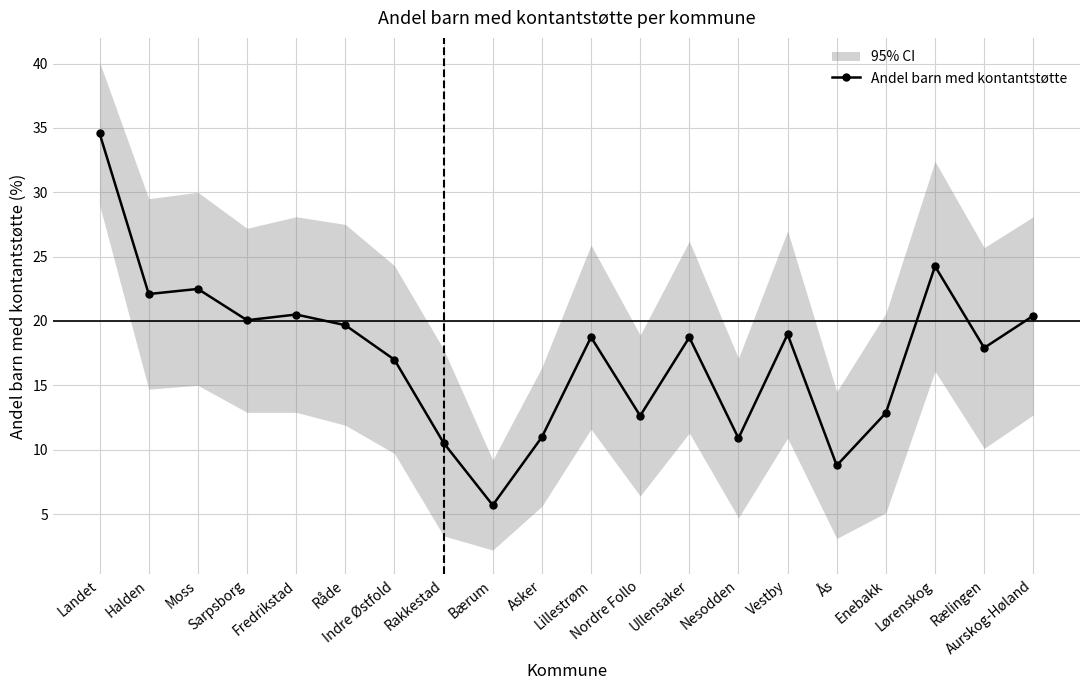

Is it true that the value at Nesodden is 10.9?

True